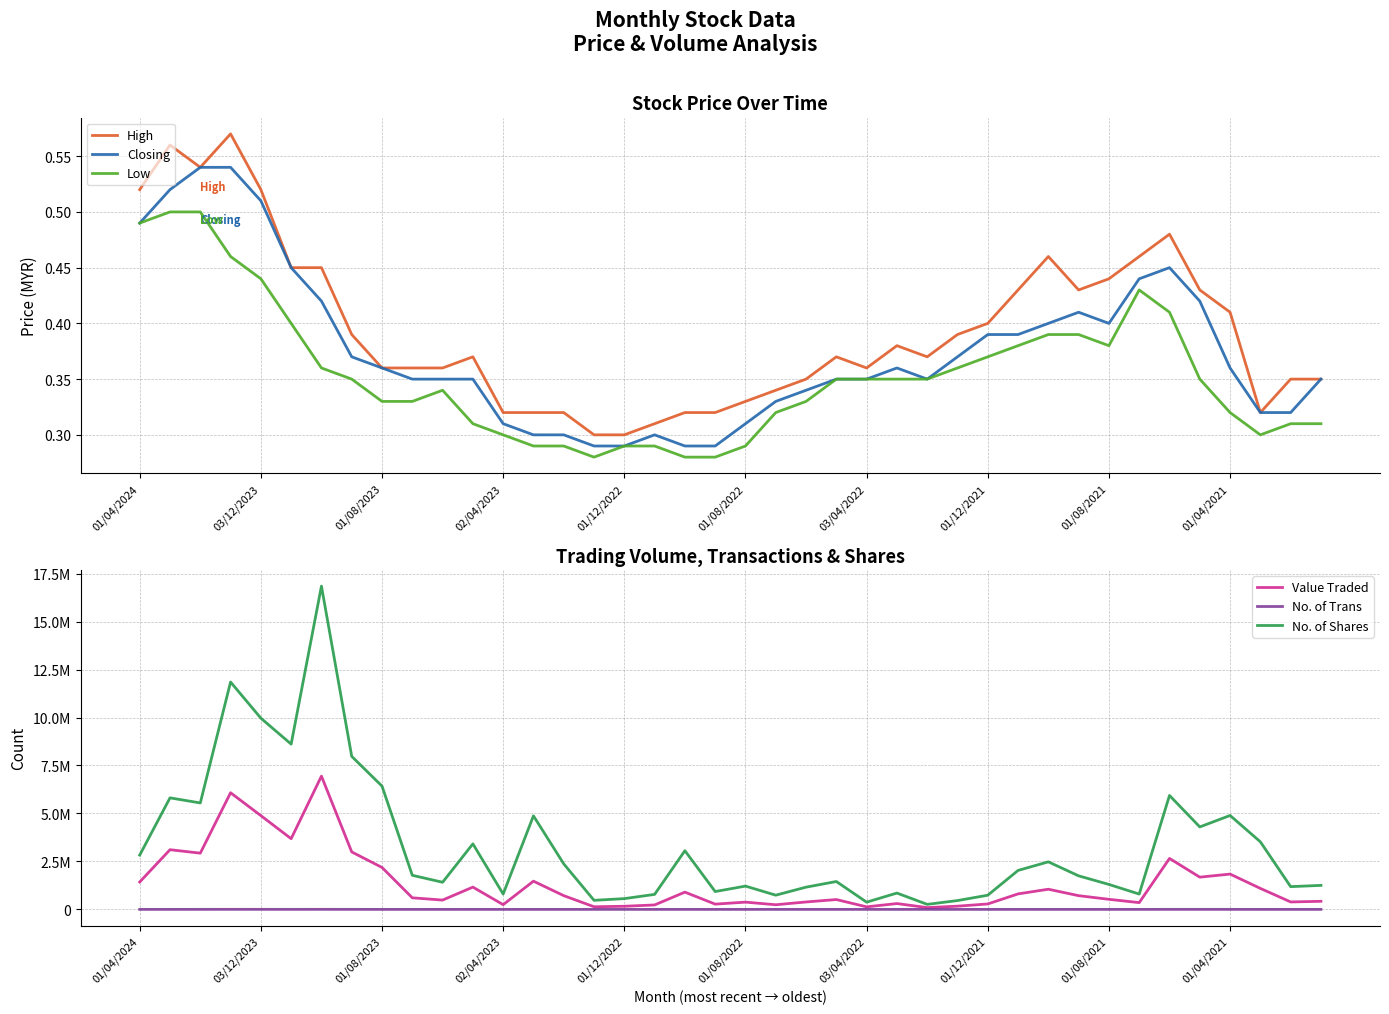

True or false: Value Traded and Low intersect in this chart.

False